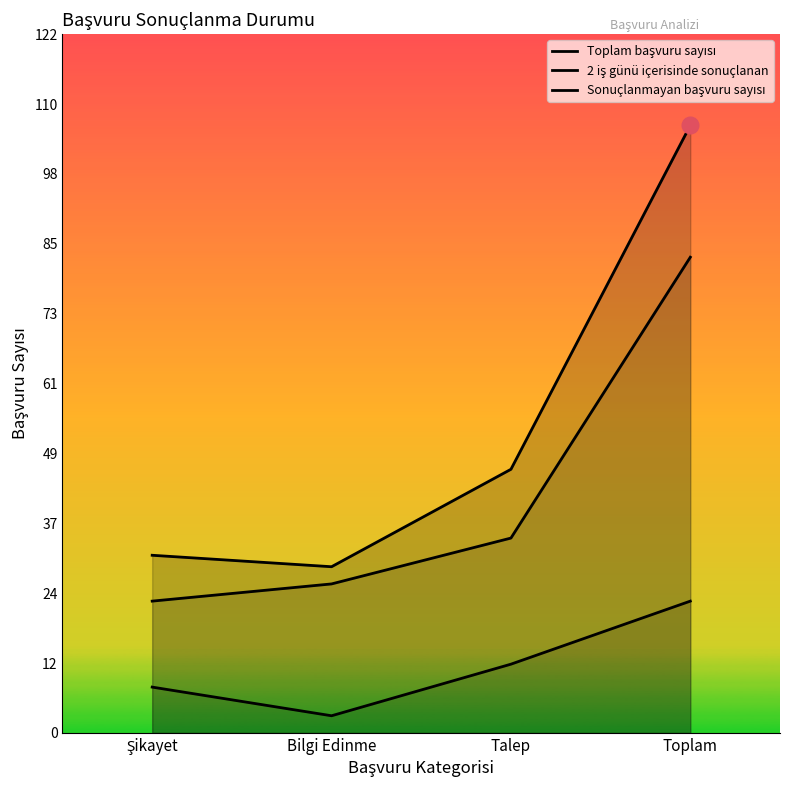

True or false: Toplam başvuru sayısı has a value of 106 at Toplam.

True